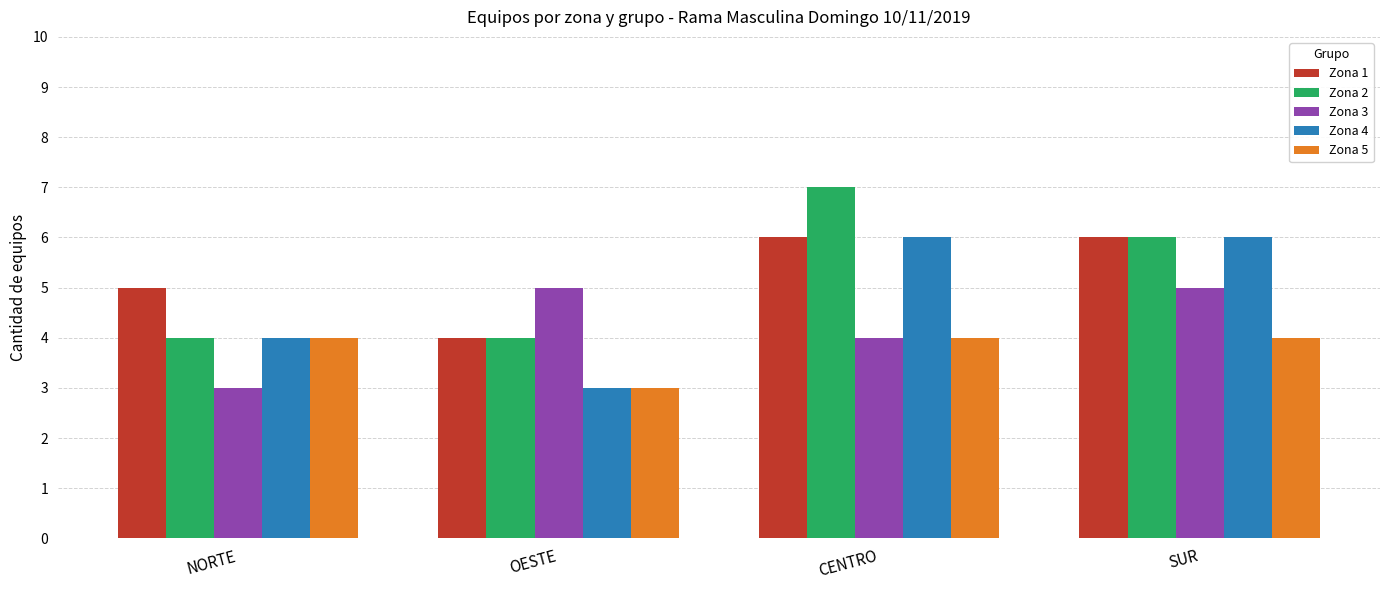

What is the total value across all series at OESTE?

19